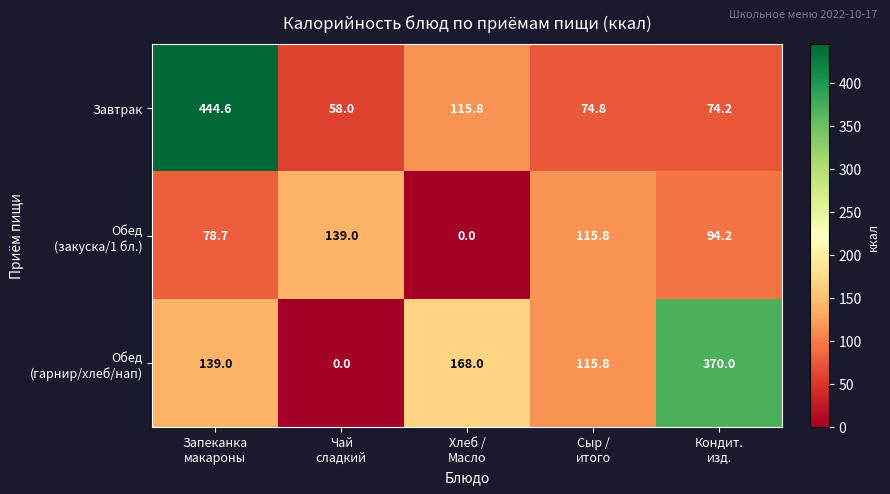

What is the maximum value shown in the chart?

444.6